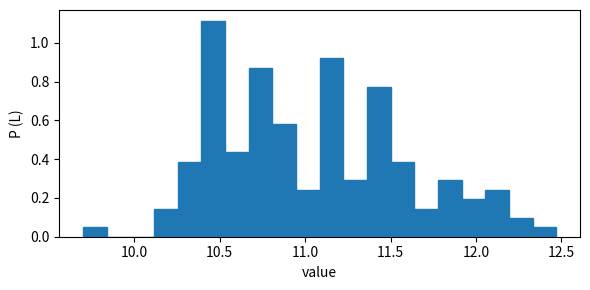

Read against the x-axis, roughly where is the centre of the tallest bar?

10.45